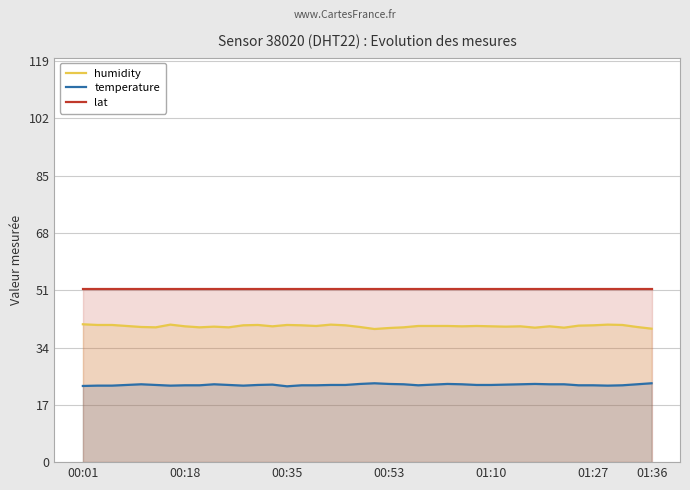

How many distinct data groups are displayed?

3